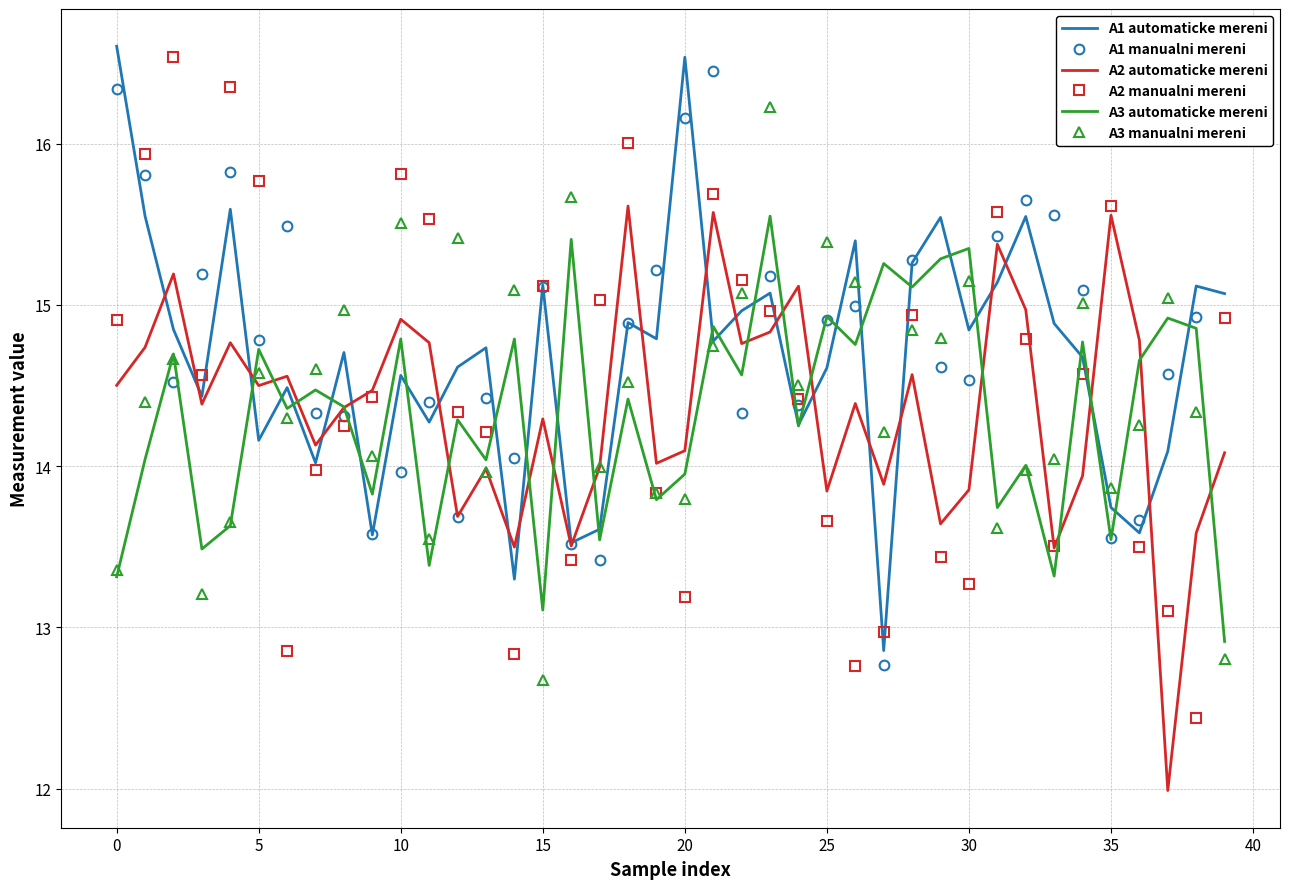

What is the maximum value for A1 automaticke mereni?

16.6